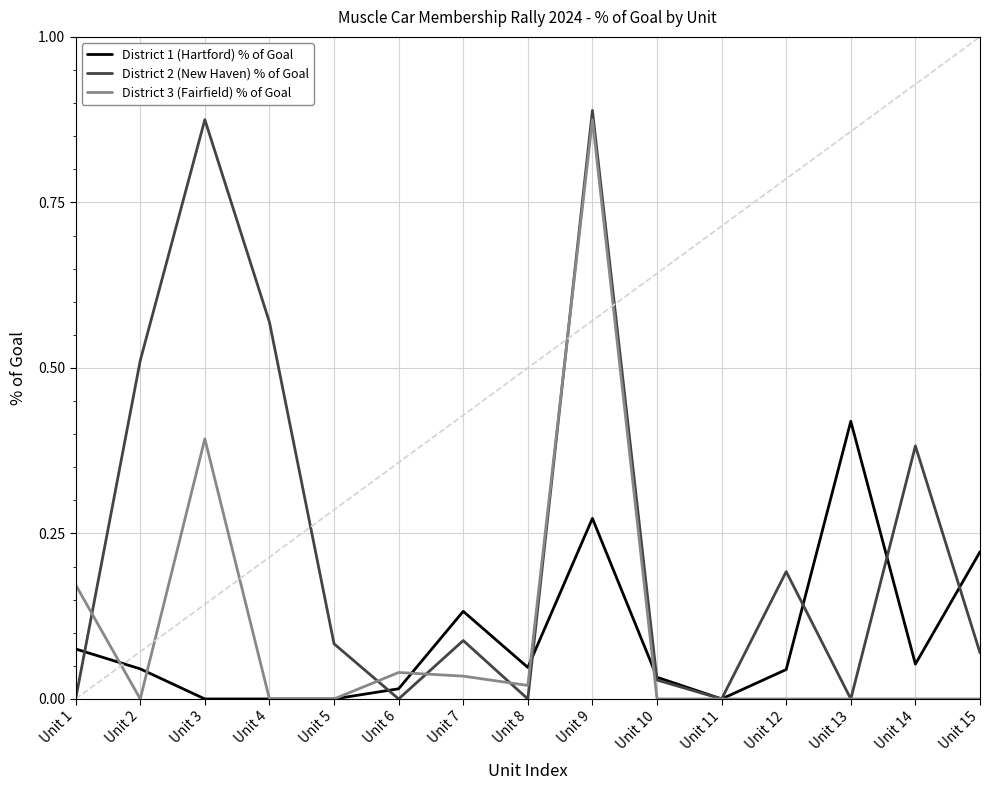

List the series in order of their peak value, lowest first.

District 1 (Hartford) % of Goal, District 3 (Fairfield) % of Goal, District 2 (New Haven) % of Goal